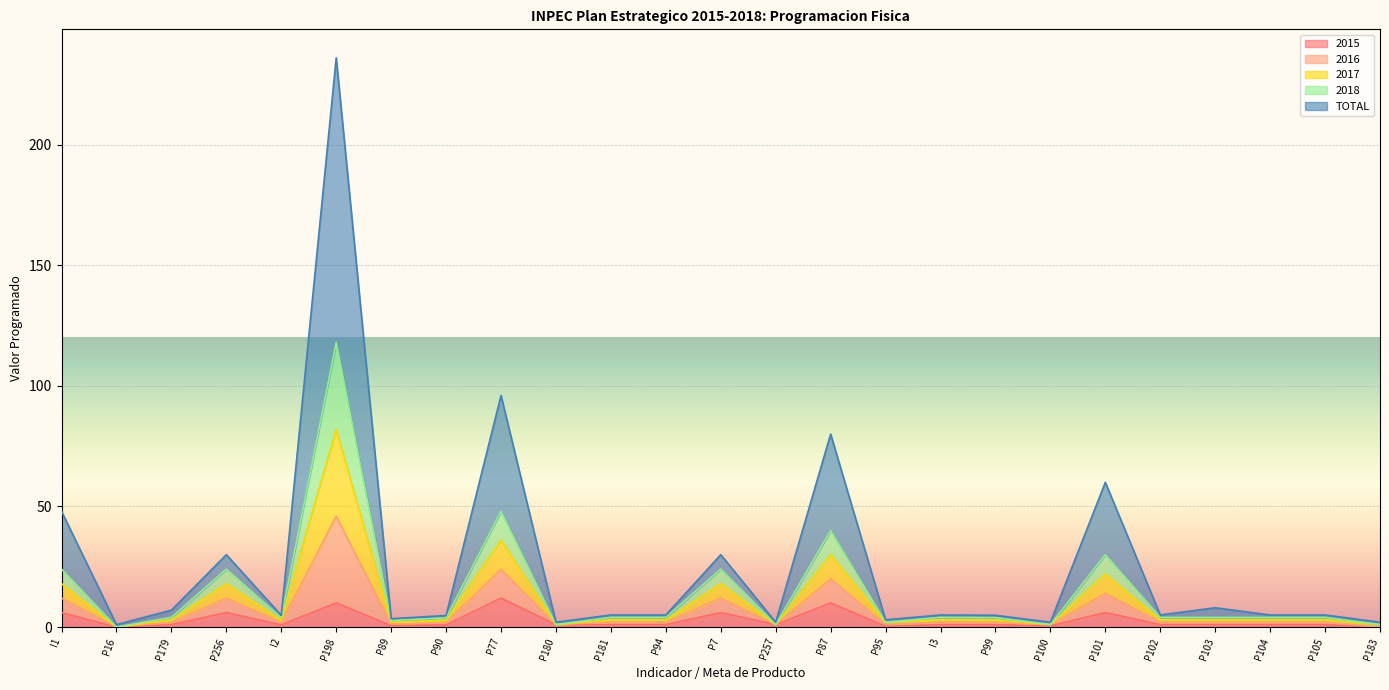

What are all the series names shown in the legend?

2015, 2016, 2017, 2018, TOTAL